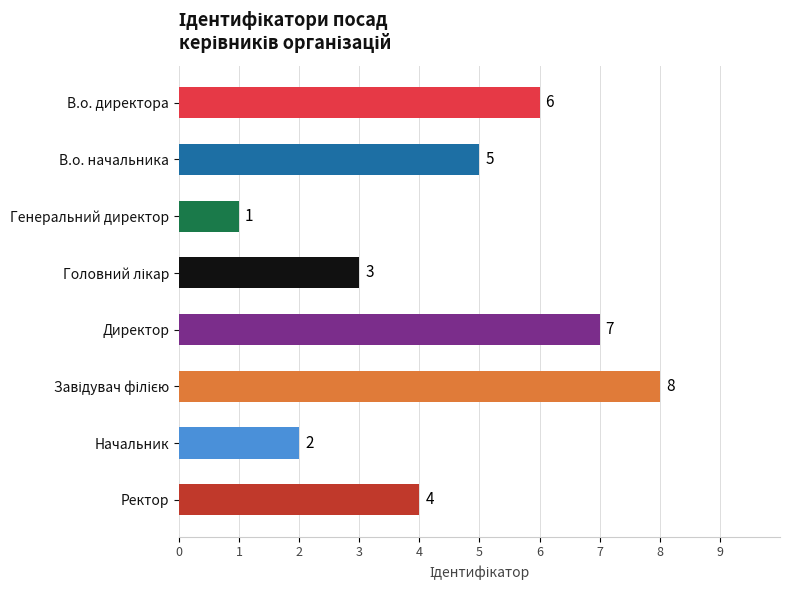

Reading bottom to top, transcribe all the data shown in this chart.

4	2	8	7	3	1	5	6